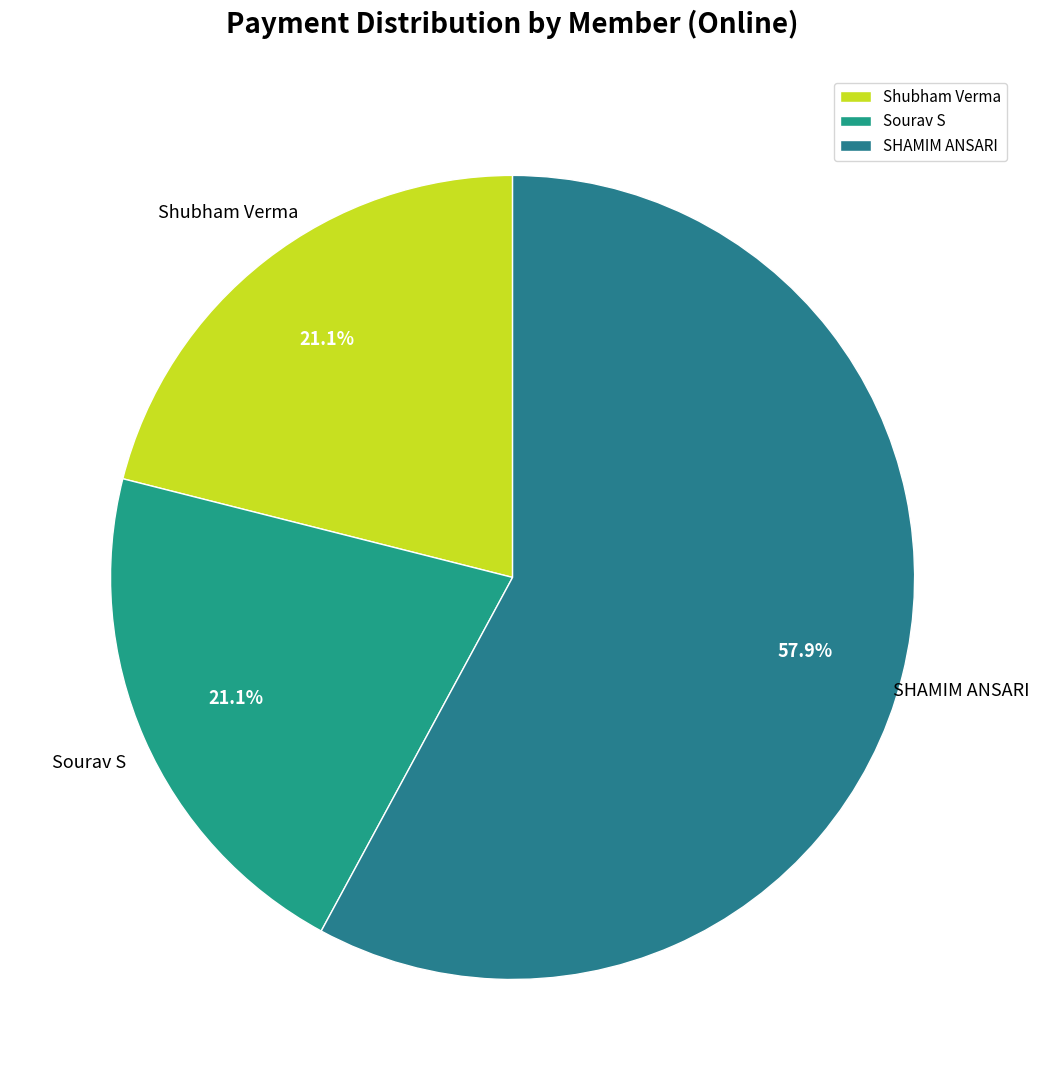

What percentage is NOT represented by Shubham Verma?

78.9%